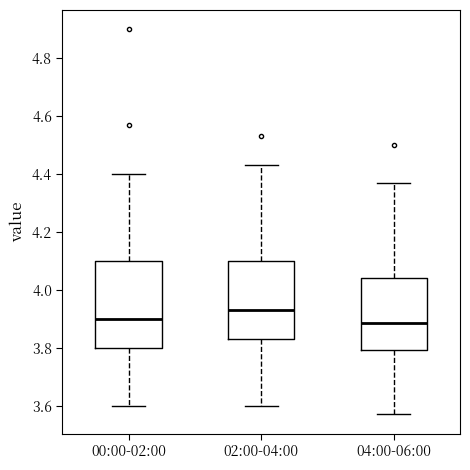

Which box has the highest median line?

02:00-04:00